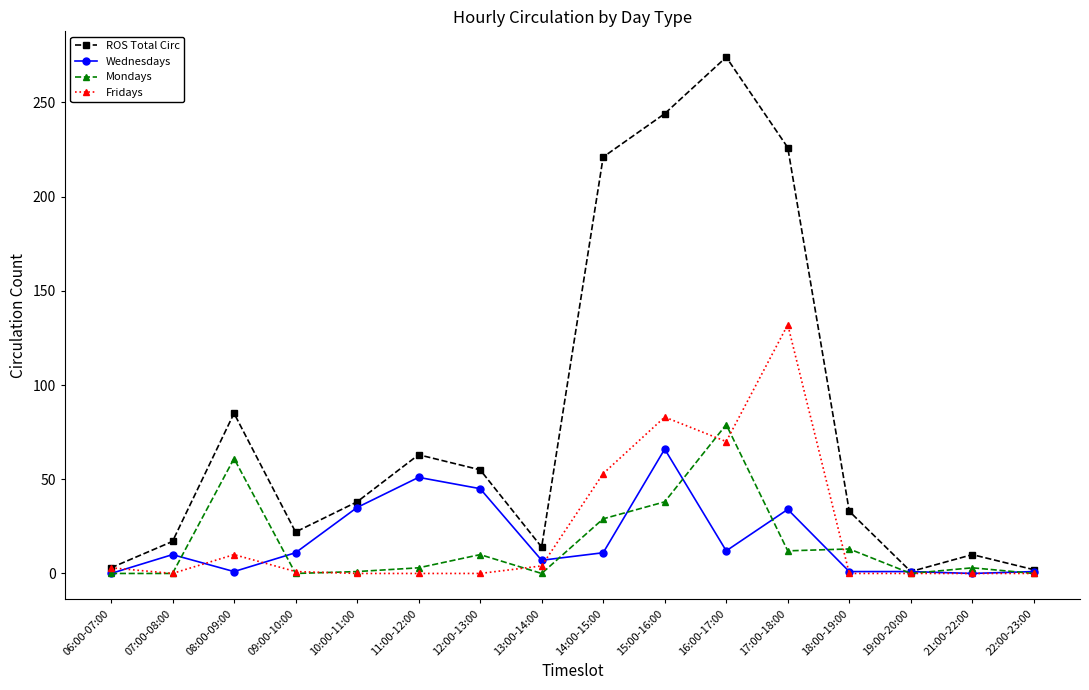

What is the label of the 12th point from the right?

10:00-11:00